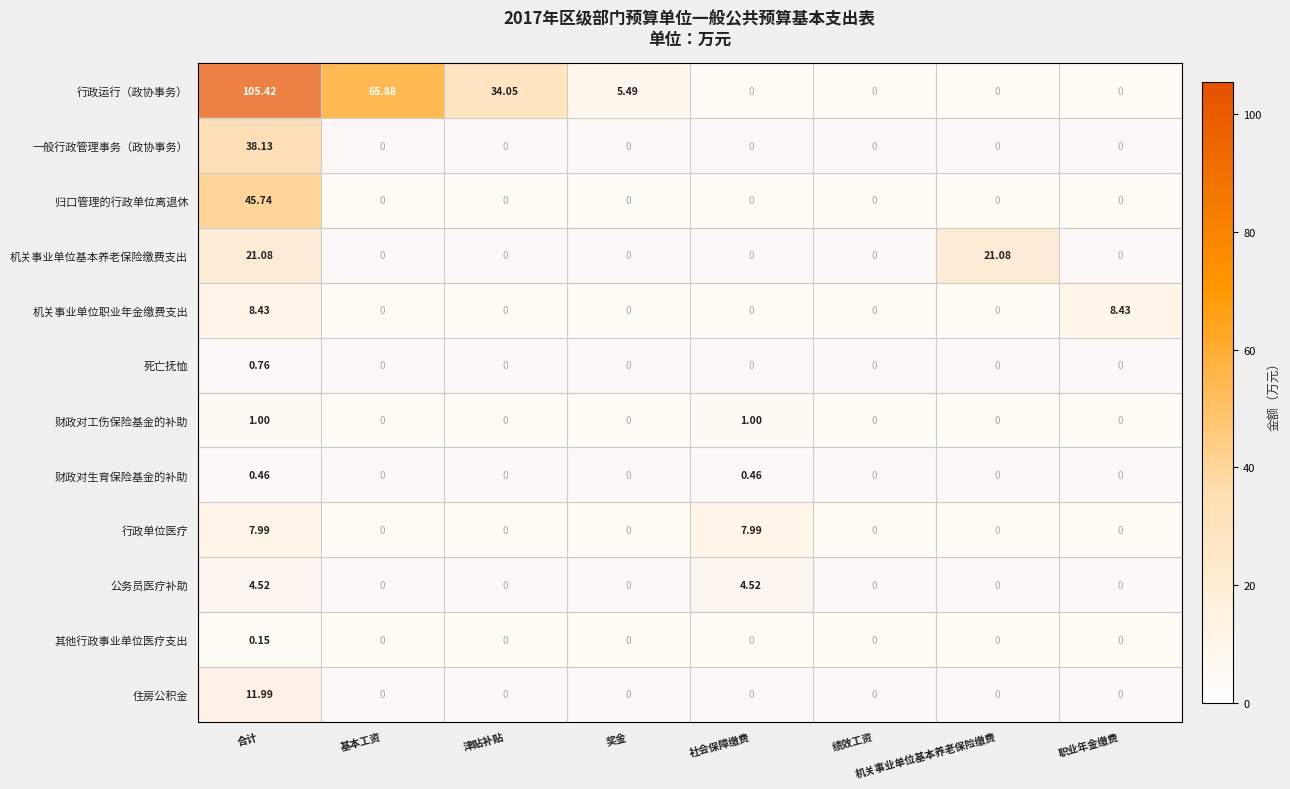

Which series has the largest range (max minus min)?

行政运行（政协事务）